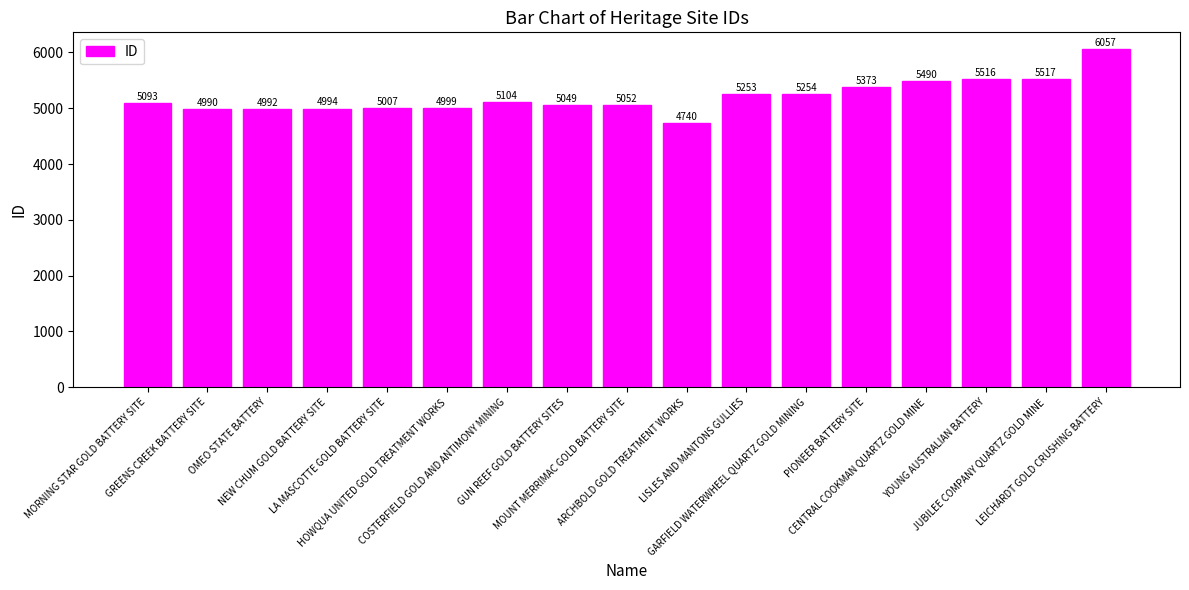

How many data points are less than 5093?

8